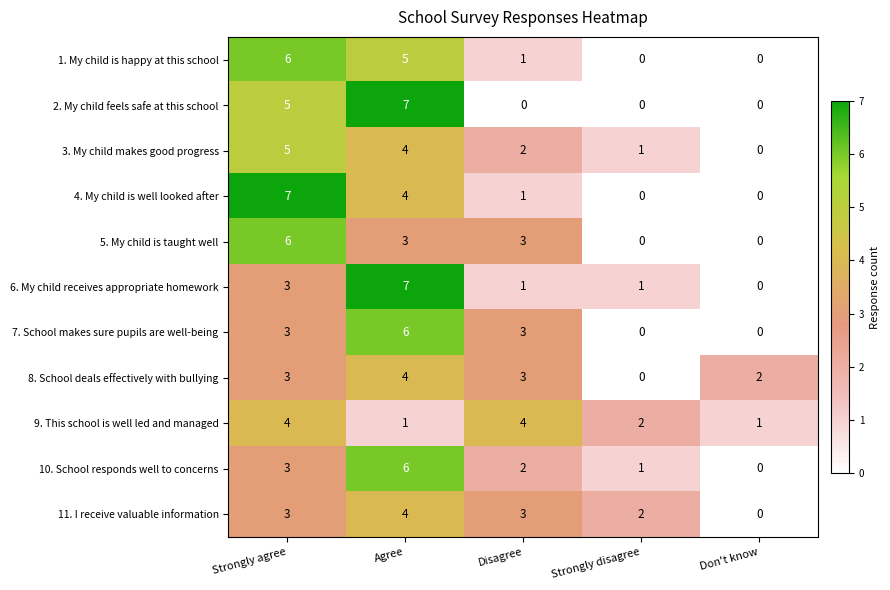

The value of 11. I receive valuable information at Agree is 2. True or false?

False